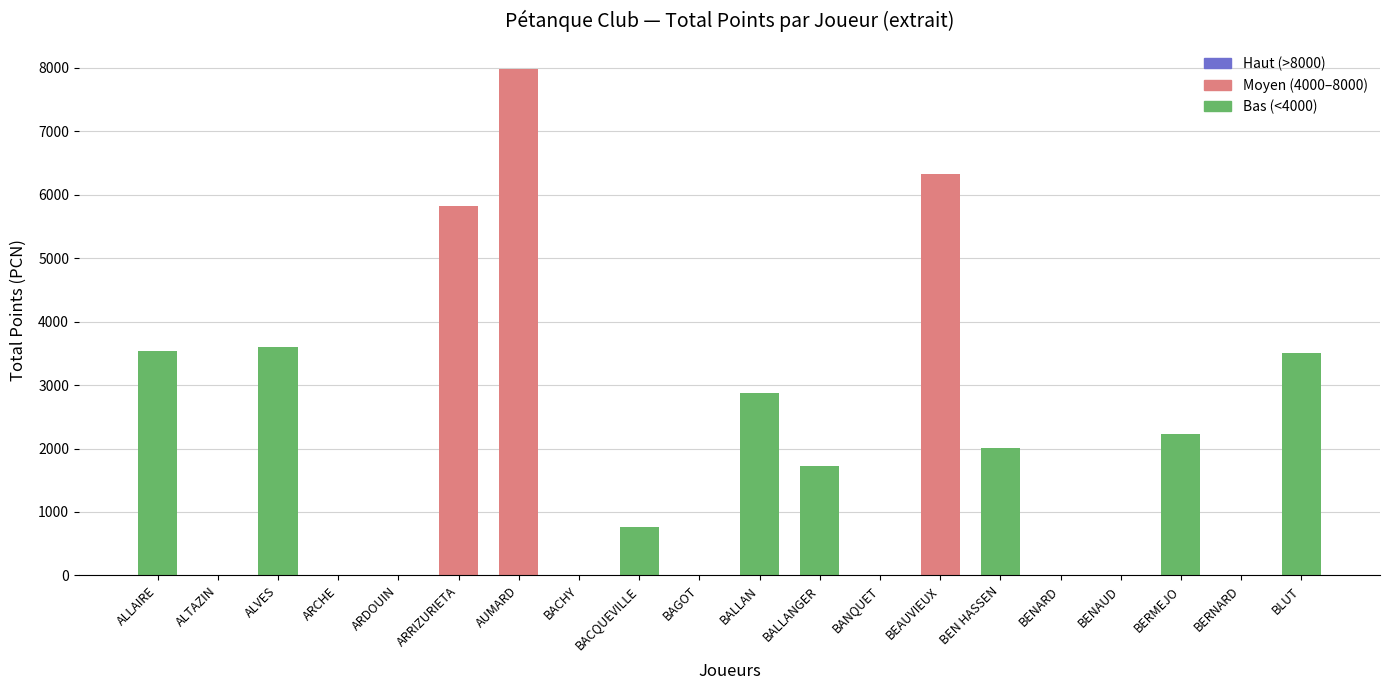

Are the bars horizontal?

No